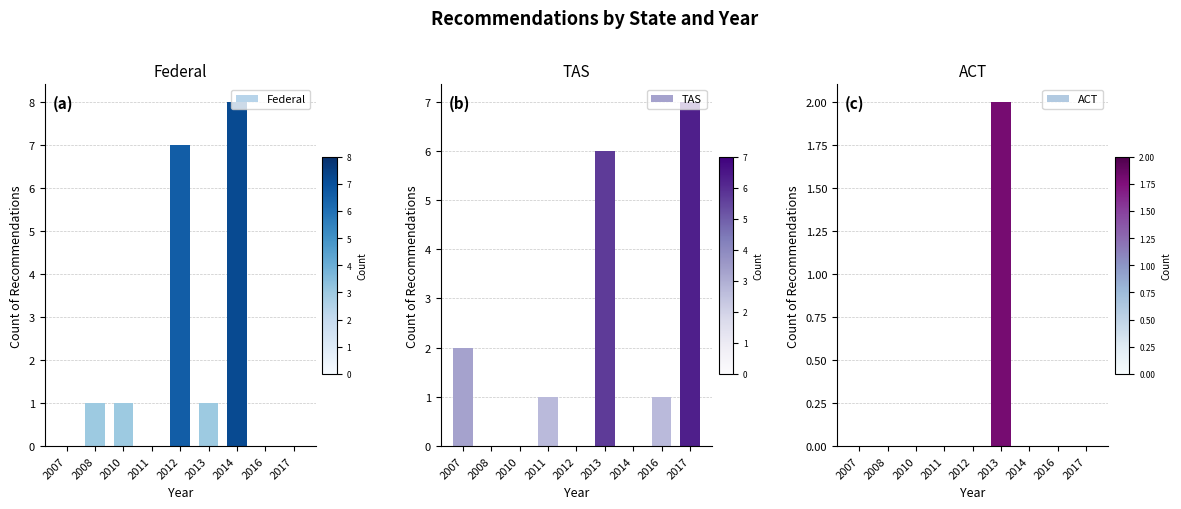

Which series changed the most between 2010 and 2014?

Federal